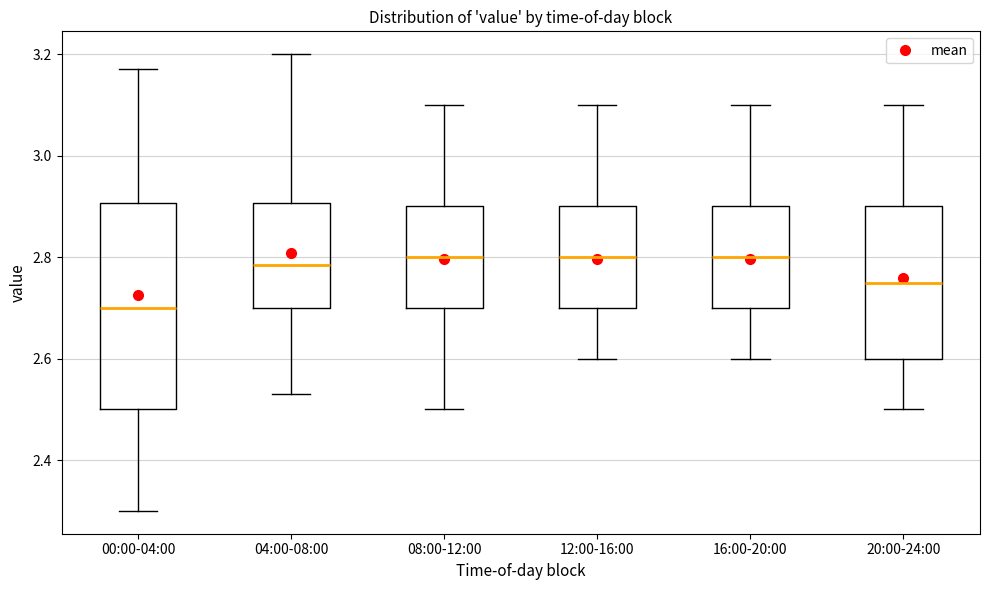

Reading left to right, read every box against the y-axis: the position of its median line, the range the box covers, and the ends of its whiskers. The values are not printed on the chart, so give them approximately, as read against the axis.

00:00-04:00: median 2.70, box 2.50 to 2.90, whiskers 2.30 to 3.18
04:00-08:00: median 2.78, box 2.70 to 2.90, whiskers 2.54 to 3.20
08:00-12:00: median 2.80, box 2.70 to 2.90, whiskers 2.50 to 3.10
12:00-16:00: median 2.80, box 2.70 to 2.90, whiskers 2.60 to 3.10
16:00-20:00: median 2.80, box 2.70 to 2.90, whiskers 2.60 to 3.10
20:00-24:00: median 2.76, box 2.60 to 2.90, whiskers 2.50 to 3.10